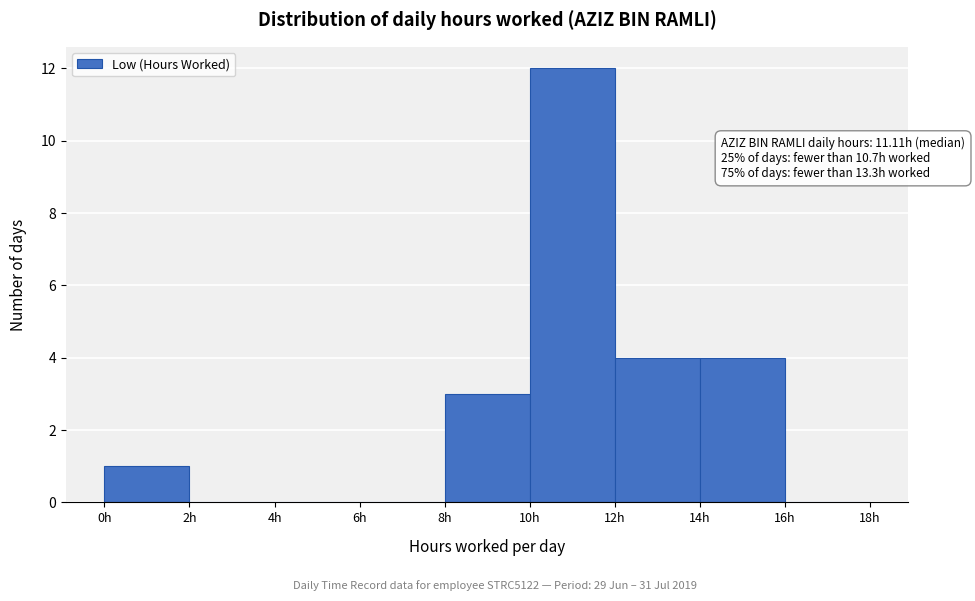

Which range on the x-axis has the tallest bar?

10 to 12